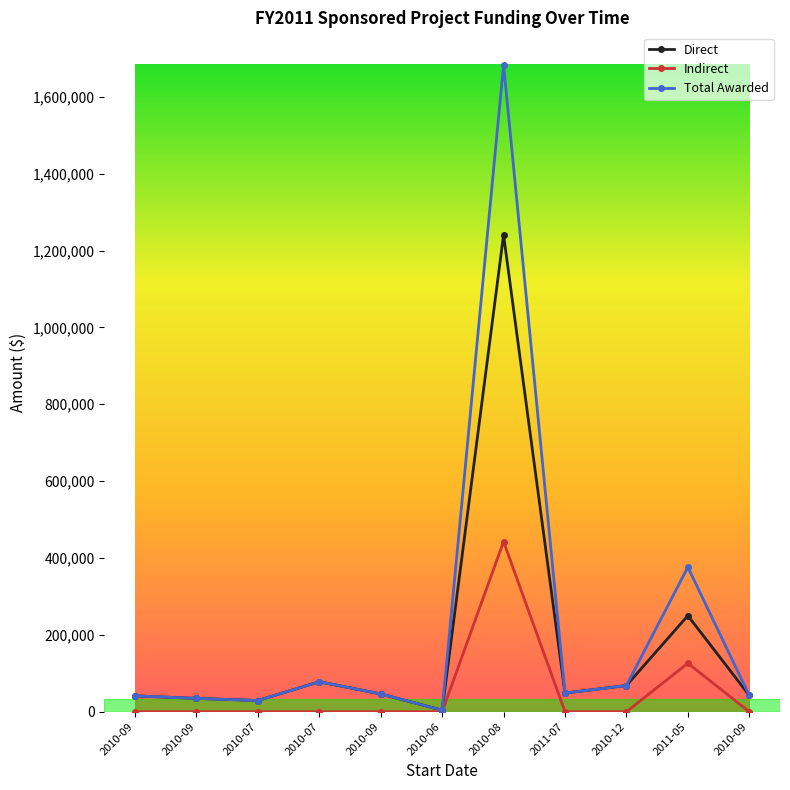

Which series has the largest total across all categories?

Total Awarded